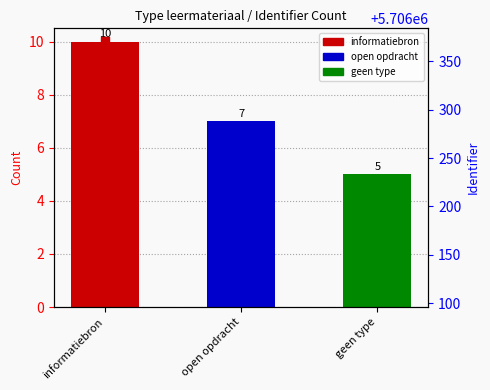

What is the change in value from 4 to 6?

+5